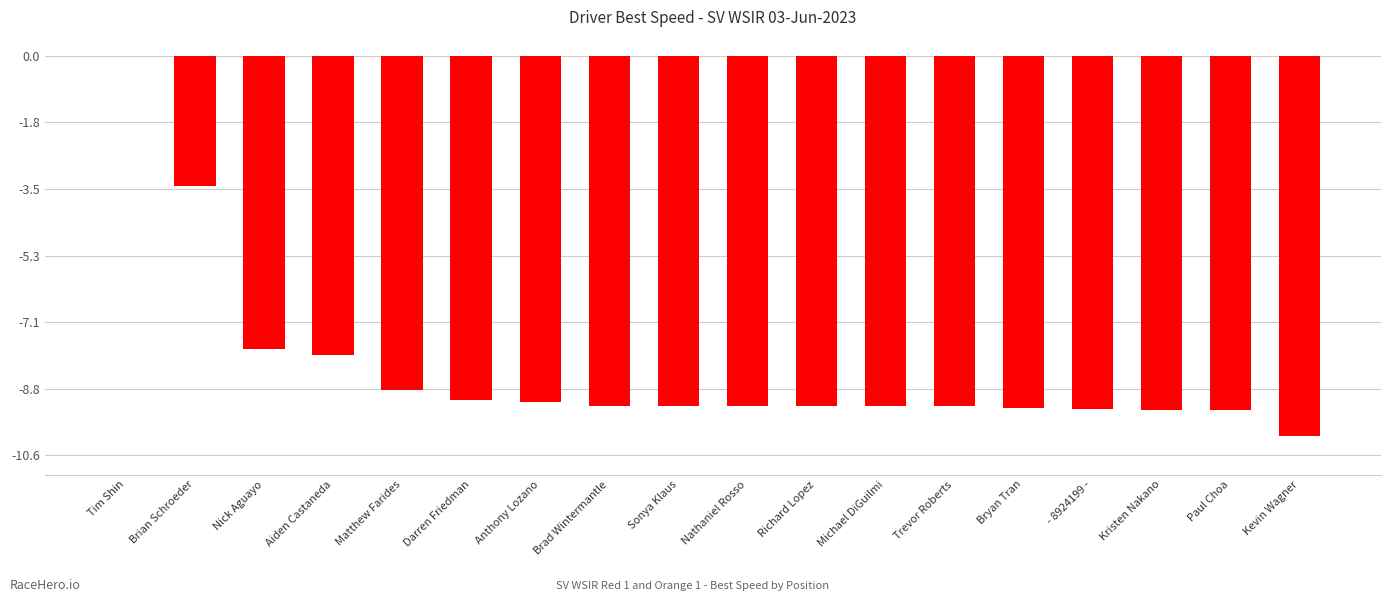

Reading right to left, what are all the values shown in this chart?

-10.1	-9.4	-9.4	-9.4	-9.4	-9.3	-9.3	-9.3	-9.3	-9.3	-9.3	-9.2	-9.1	-8.9	-7.9	-7.8	-3.5	0.0